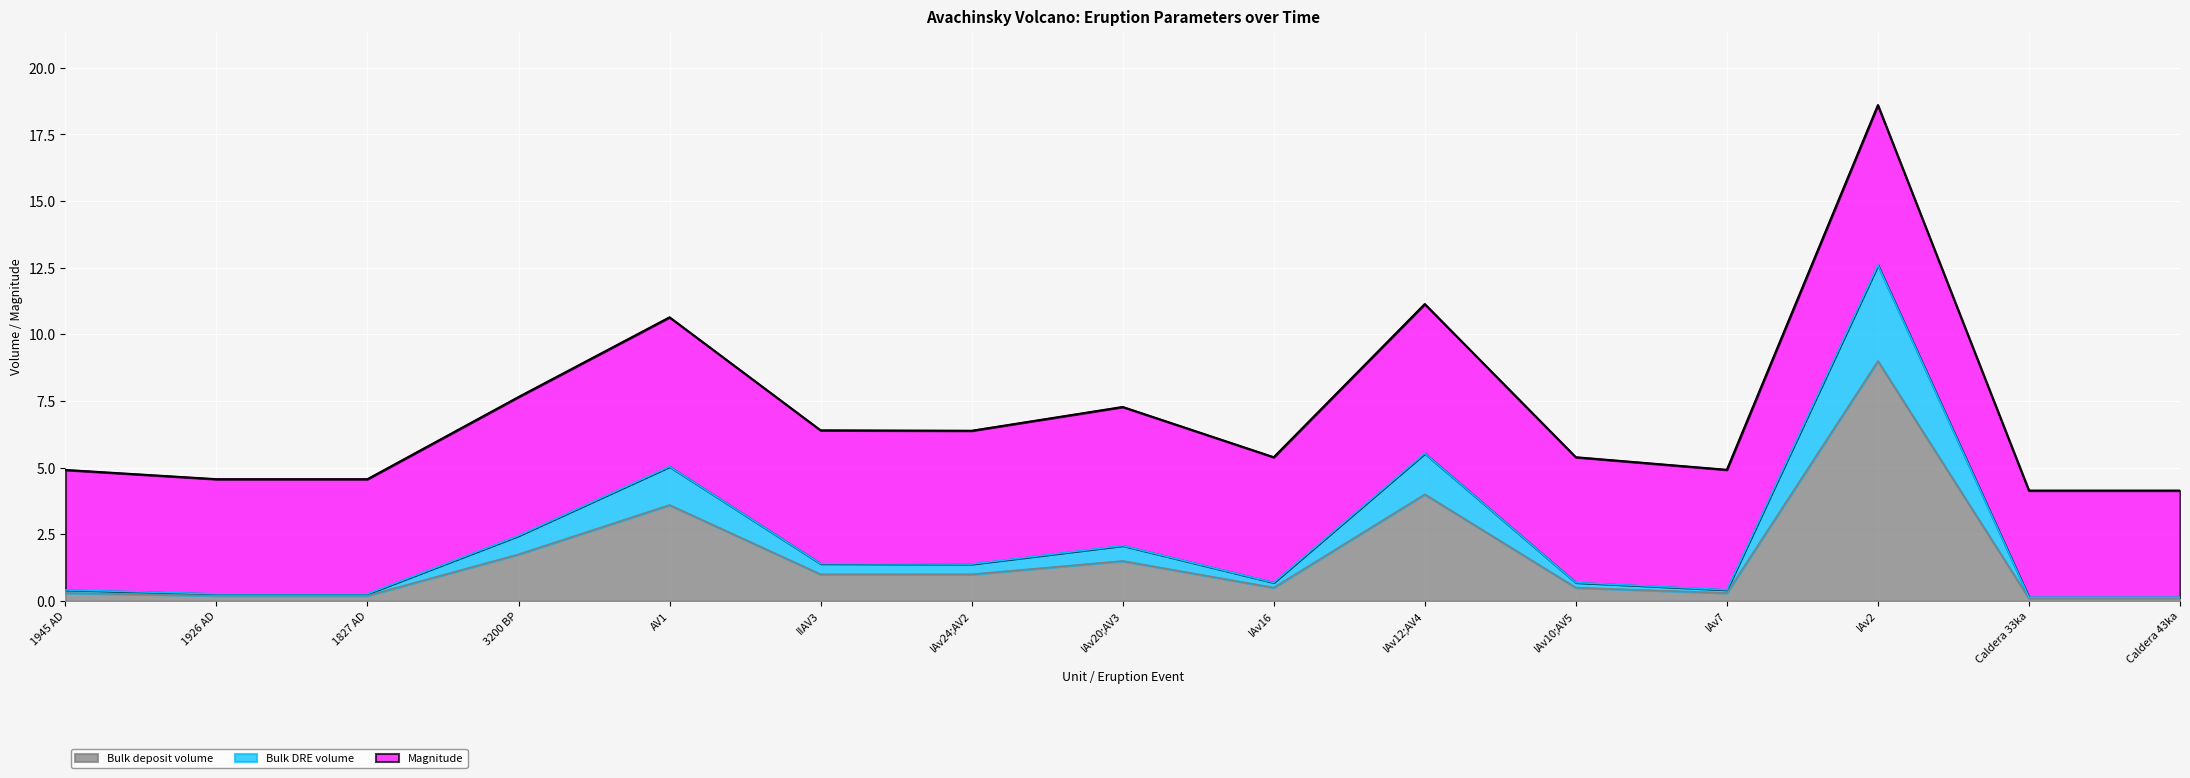

What is the maximum value for Bulk deposit volume?

9.0